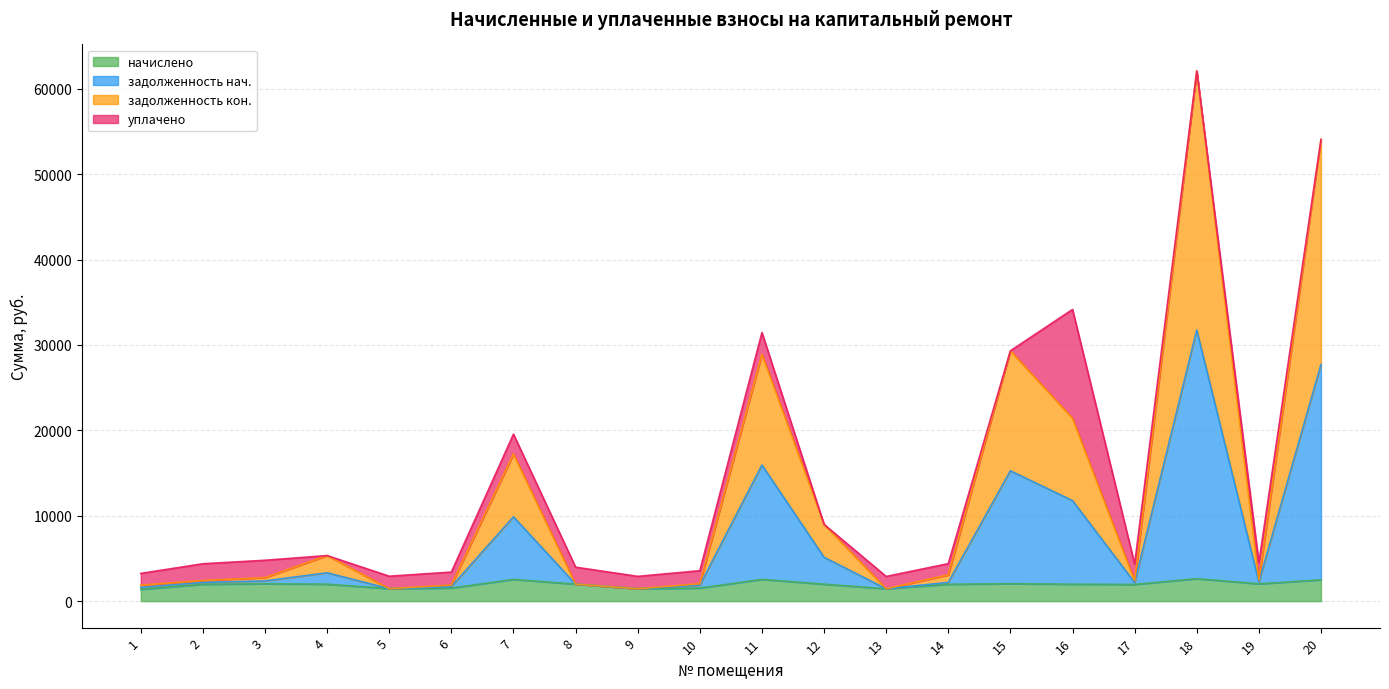

True or false: задолженность_нач has a value of 8988.5 at 12.

True